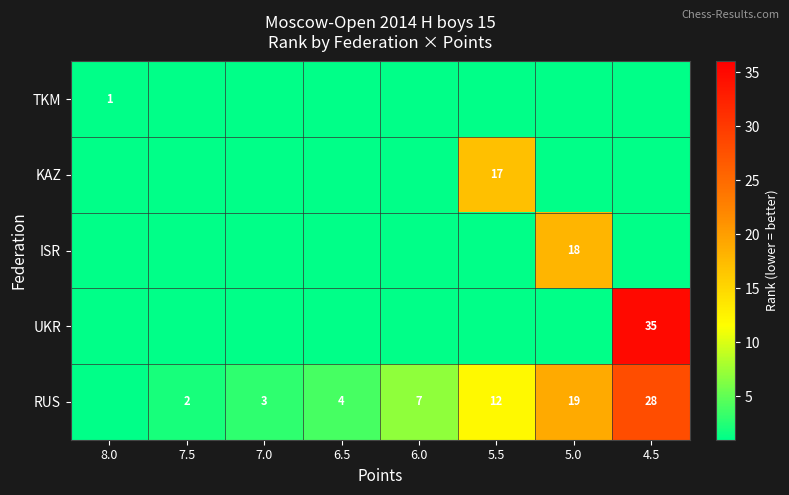

True or false: row_3 has a value of -23 at 7.0.

False